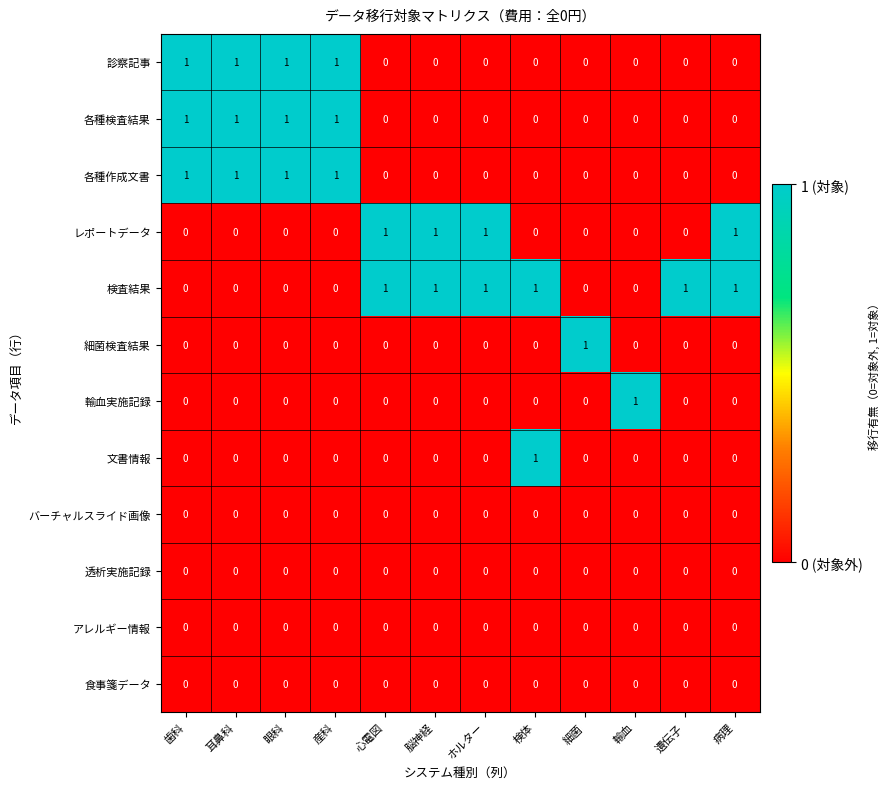

How many data points does each series have?

12